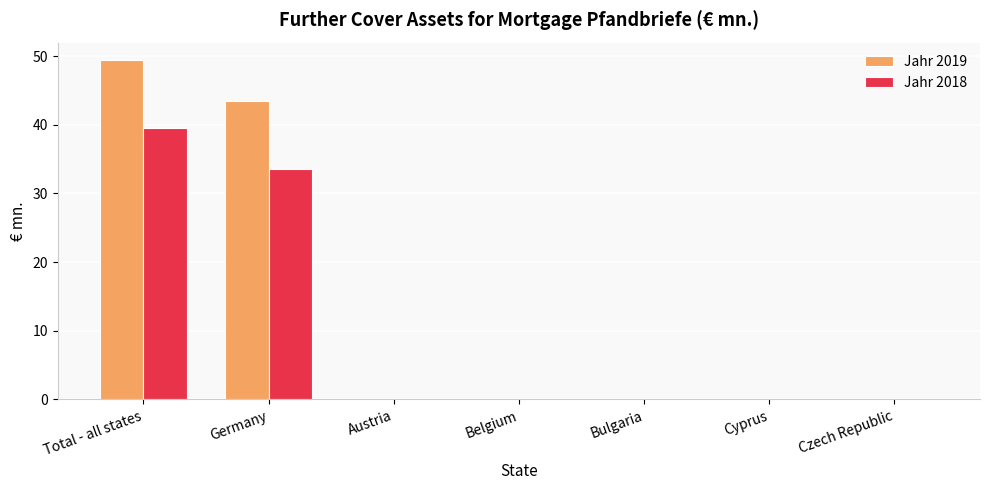

Is it true that Jahr 2018 equals -26.8 at Belgium?

False